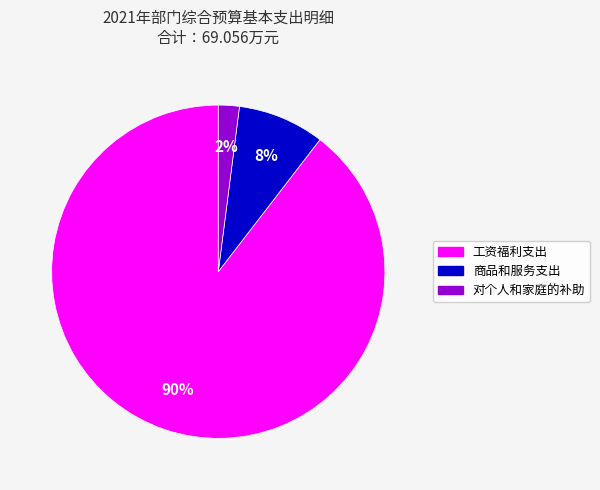

Does 工资福利支出 represent more than half of the total?

Yes